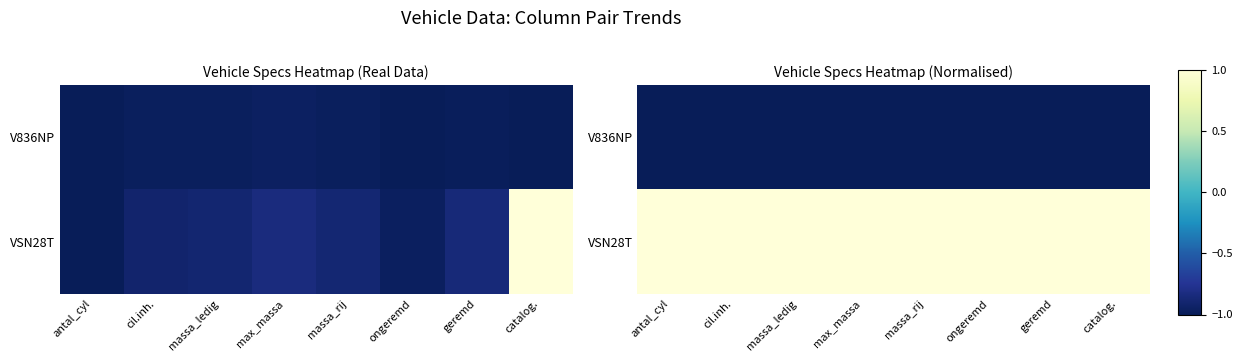

How many categories are shown in the chart?

8